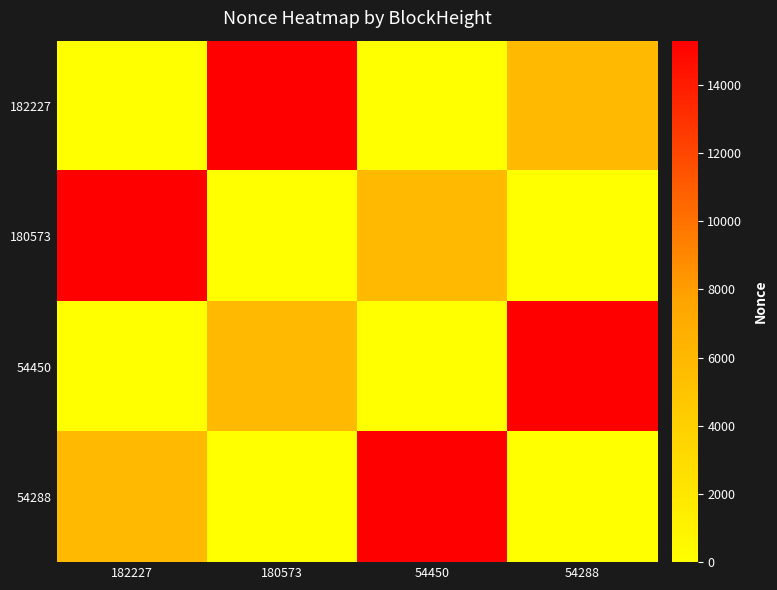

Rank the series at 54450 from lowest to highest value.

182227, 54450, 180573, 54288